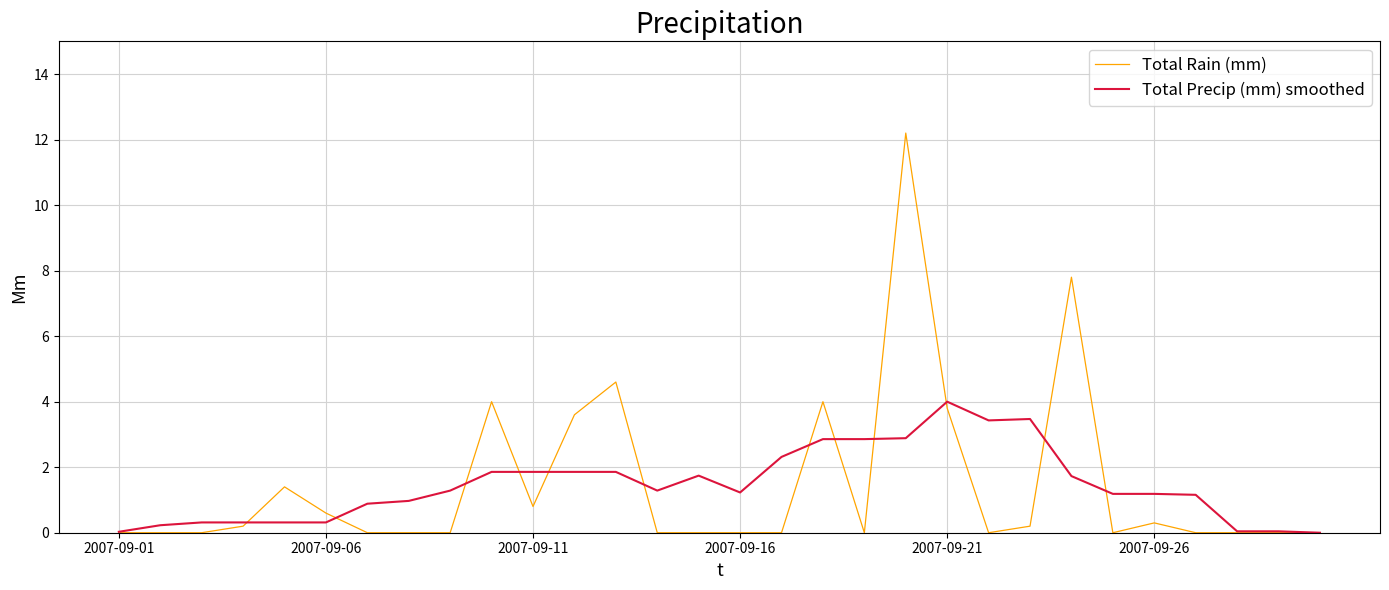

Which series has the largest range (max minus min)?

Total Rain (mm)